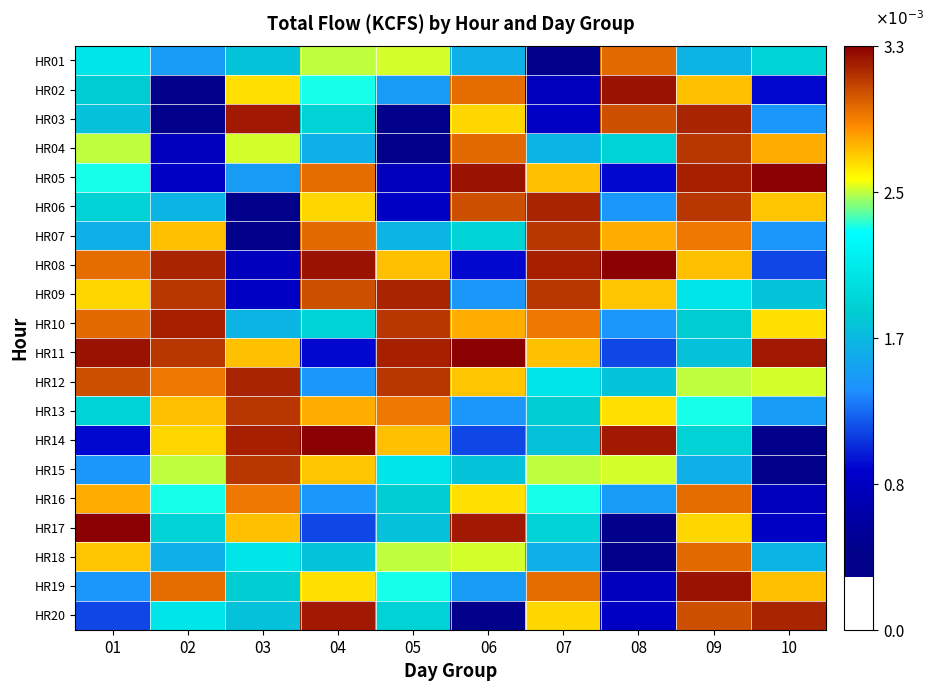

Reading left to right, what are all the values shown in this chart?

HR01: 01=0.0	02=0.0	03=0.0	04=0.0	05=0.0	06=0.0	07=0.0	08=0.0	09=0.0	10=0.0
HR02: 01=0.0	02=0.0	03=0.0	04=0.0	05=0.0	06=0.0	07=0.0	08=0.0	09=0.0	10=0.0
HR03: 01=0.0	02=0.0	03=0.0	04=0.0	05=0.0	06=0.0	07=0.0	08=0.0	09=0.0	10=0.0
HR04: 01=0.0	02=0.0	03=0.0	04=0.0	05=0.0	06=0.0	07=0.0	08=0.0	09=0.0	10=0.0
HR05: 01=0.0	02=0.0	03=0.0	04=0.0	05=0.0	06=0.0	07=0.0	08=0.0	09=0.0	10=0.0
HR06: 01=0.0	02=0.0	03=0.0	04=0.0	05=0.0	06=0.0	07=0.0	08=0.0	09=0.0	10=0.0
HR07: 01=0.0	02=0.0	03=0.0	04=0.0	05=0.0	06=0.0	07=0.0	08=0.0	09=0.0	10=0.0
HR08: 01=0.0	02=0.0	03=0.0	04=0.0	05=0.0	06=0.0	07=0.0	08=0.0	09=0.0	10=0.0
HR09: 01=0.0	02=0.0	03=0.0	04=0.0	05=0.0	06=0.0	07=0.0	08=0.0	09=0.0	10=0.0
HR10: 01=0.0	02=0.0	03=0.0	04=0.0	05=0.0	06=0.0	07=0.0	08=0.0	09=0.0	10=0.0
HR11: 01=0.0	02=0.0	03=0.0	04=0.0	05=0.0	06=0.0	07=0.0	08=0.0	09=0.0	10=0.0
HR12: 01=0.0	02=0.0	03=0.0	04=0.0	05=0.0	06=0.0	07=0.0	08=0.0	09=0.0	10=0.0
HR13: 01=0.0	02=0.0	03=0.0	04=0.0	05=0.0	06=0.0	07=0.0	08=0.0	09=0.0	10=0.0
HR14: 01=0.0	02=0.0	03=0.0	04=0.0	05=0.0	06=0.0	07=0.0	08=0.0	09=0.0	10=0.0
HR15: 01=0.0	02=0.0	03=0.0	04=0.0	05=0.0	06=0.0	07=0.0	08=0.0	09=0.0	10=0.0
HR16: 01=0.0	02=0.0	03=0.0	04=0.0	05=0.0	06=0.0	07=0.0	08=0.0	09=0.0	10=0.0
HR17: 01=0.0	02=0.0	03=0.0	04=0.0	05=0.0	06=0.0	07=0.0	08=0.0	09=0.0	10=0.0
HR18: 01=0.0	02=0.0	03=0.0	04=0.0	05=0.0	06=0.0	07=0.0	08=0.0	09=0.0	10=0.0
HR19: 01=0.0	02=0.0	03=0.0	04=0.0	05=0.0	06=0.0	07=0.0	08=0.0	09=0.0	10=0.0
HR20: 01=0.0	02=0.0	03=0.0	04=0.0	05=0.0	06=0.0	07=0.0	08=0.0	09=0.0	10=0.0